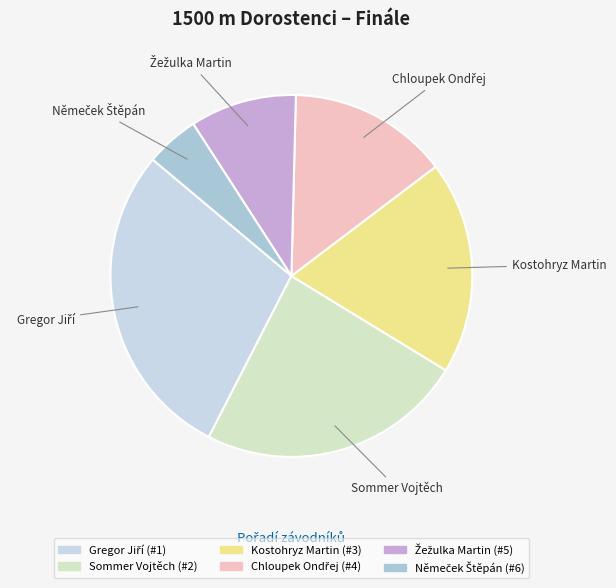

True or false: Sommer Vojtěch accounts for 24% of the total.

True